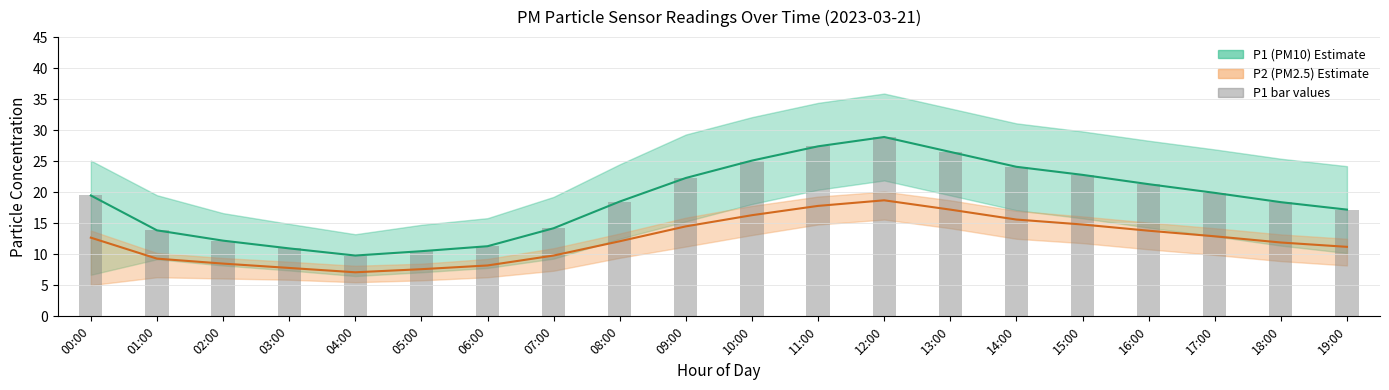

What is the difference between the maximum and minimum values in the P2 (PM2.5) series?

11.6